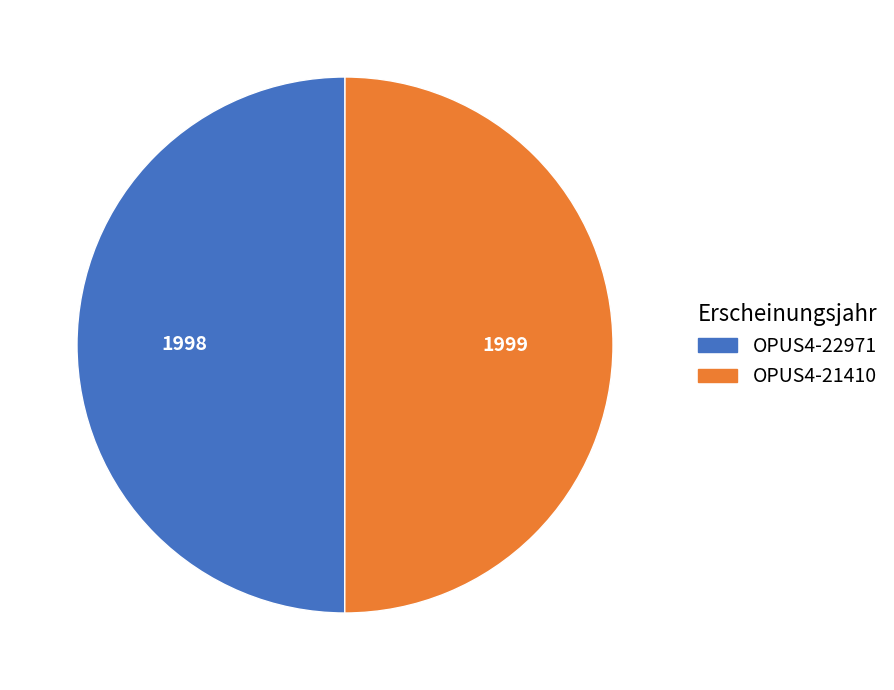

Approximately how many times larger is the value at OPUS4-22971 compared to OPUS4-21410?

1.0